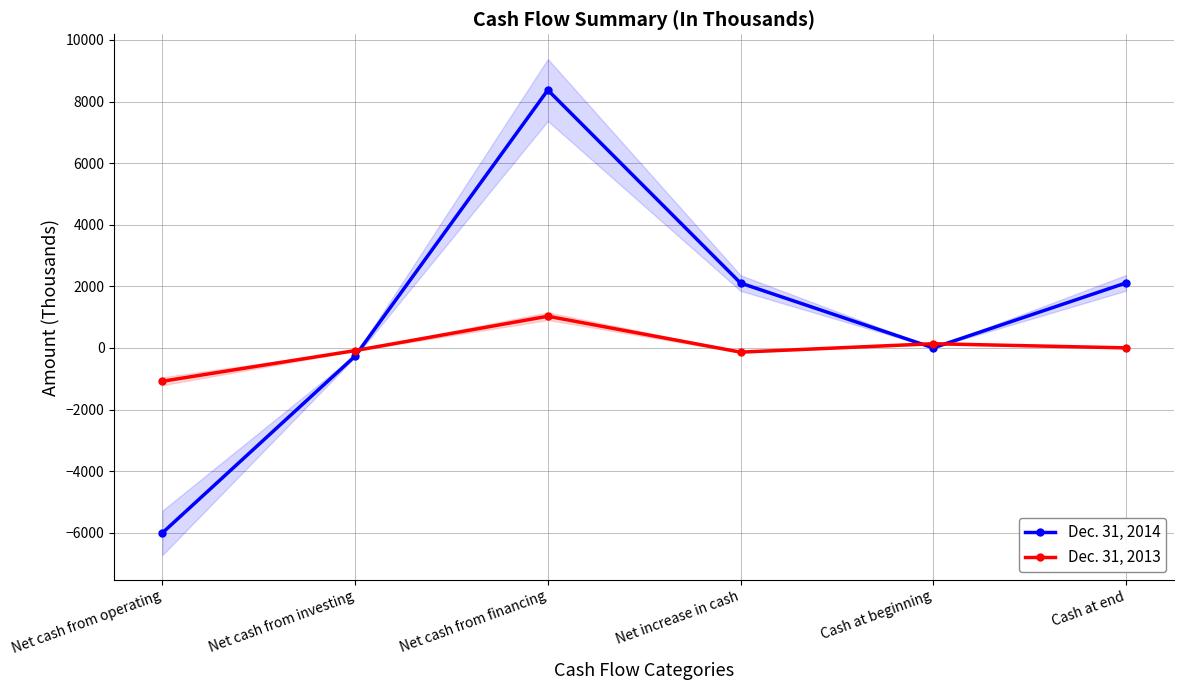

Is it true that Dec. 31, 2013 equals 1710 at Net cash from financing?

False